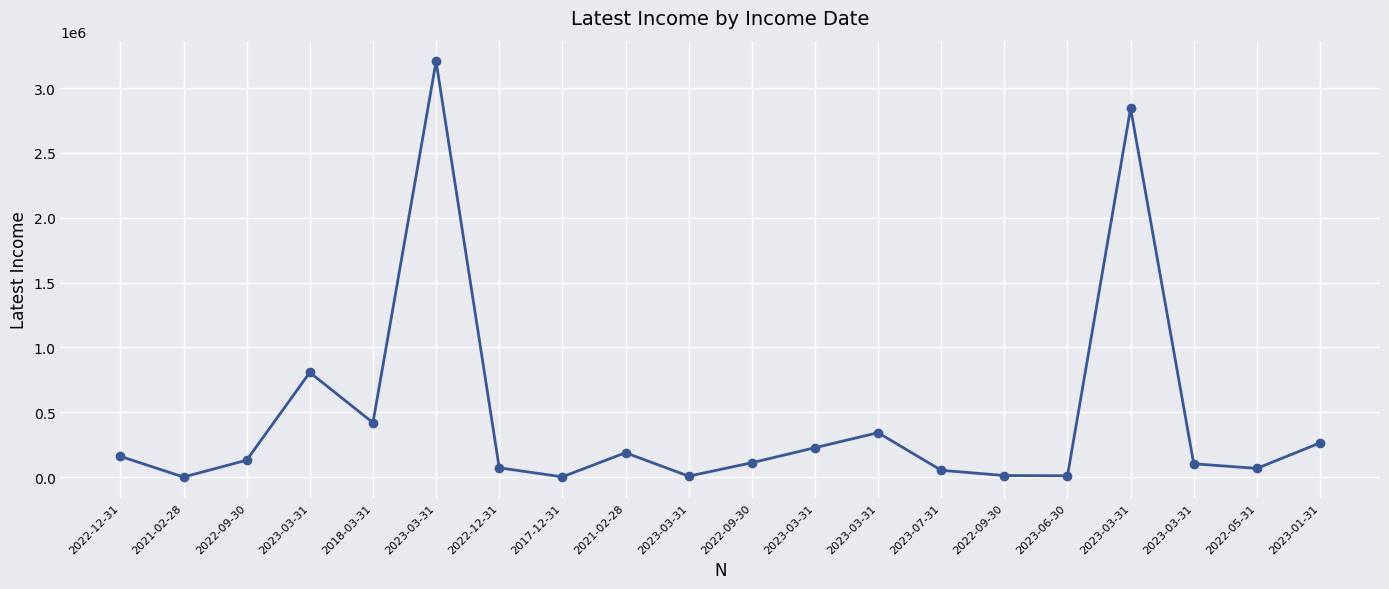

How many lines are shown in the chart?

1